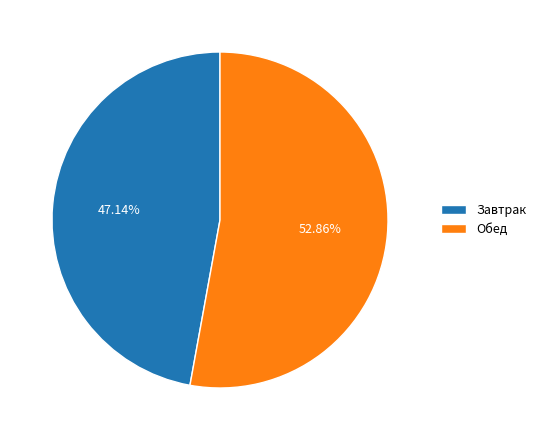

What percentage is NOT represented by Завтрак?

52.9%